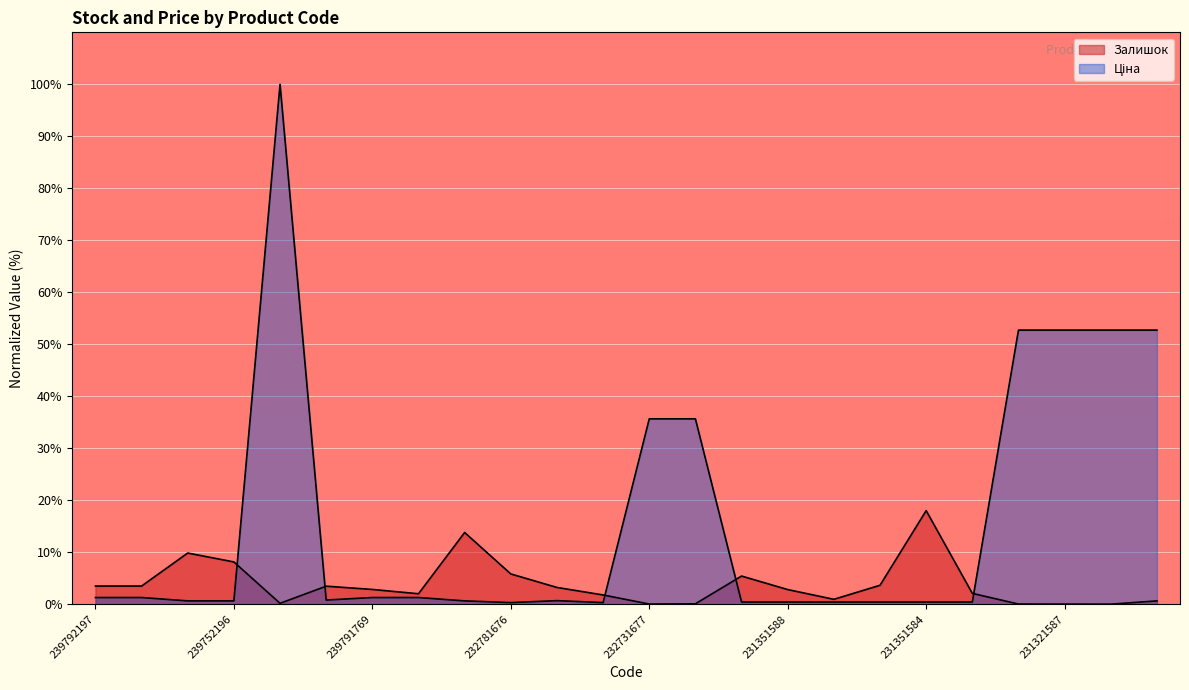

Which has a higher value, 231321587 or 239792196?

239792196